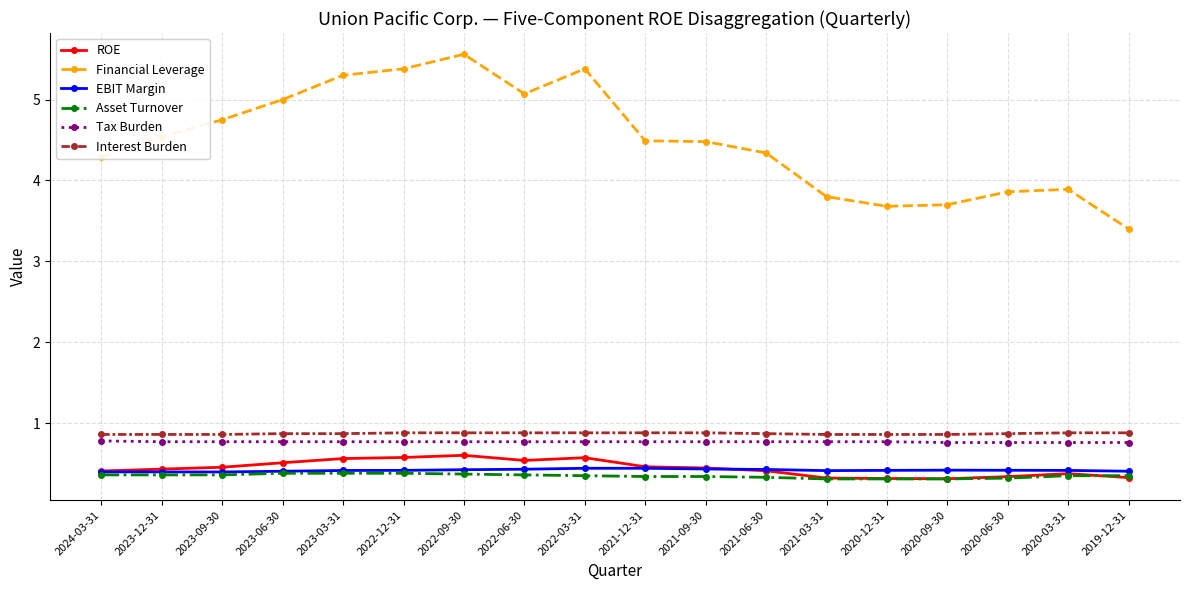

Which series has the largest total across all categories?

Financial Leverage